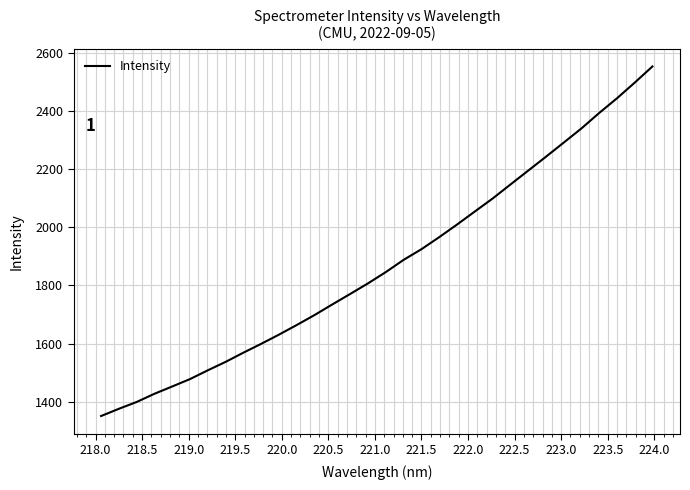

What is the smallest value displayed?

1350.8